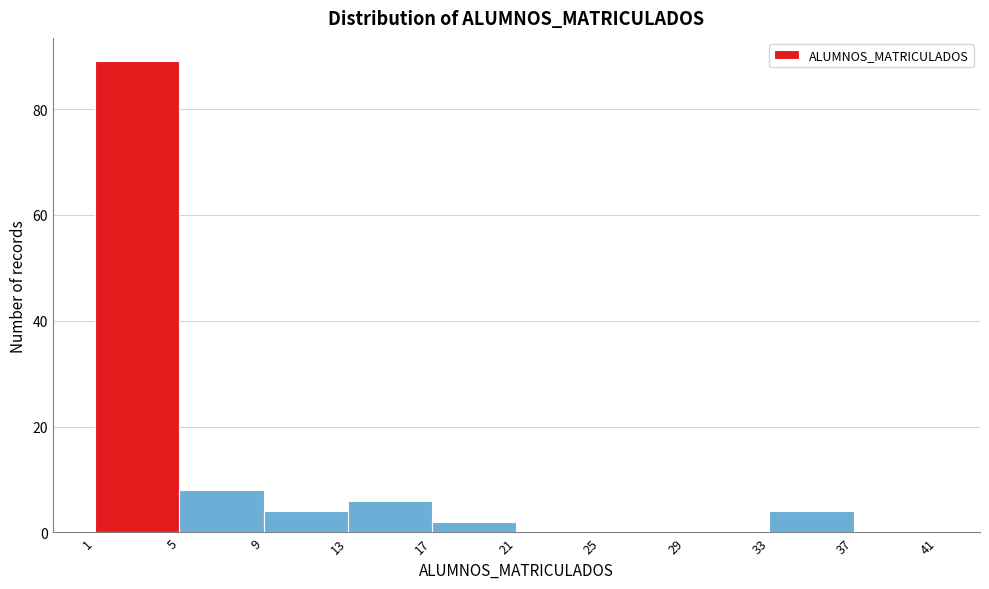

How tall is the bar that spans 17 to 21 on the x-axis? The values are not printed on the chart, so give them approximately, as read against the axis.

2